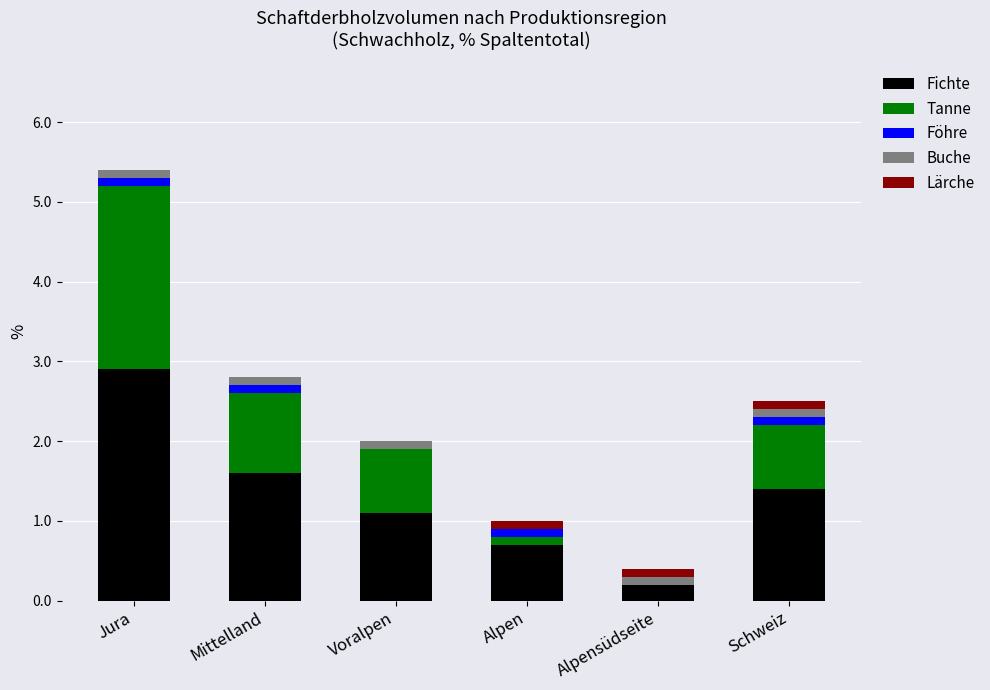

Are the bars grouped side by side (vs. stacked)?

No